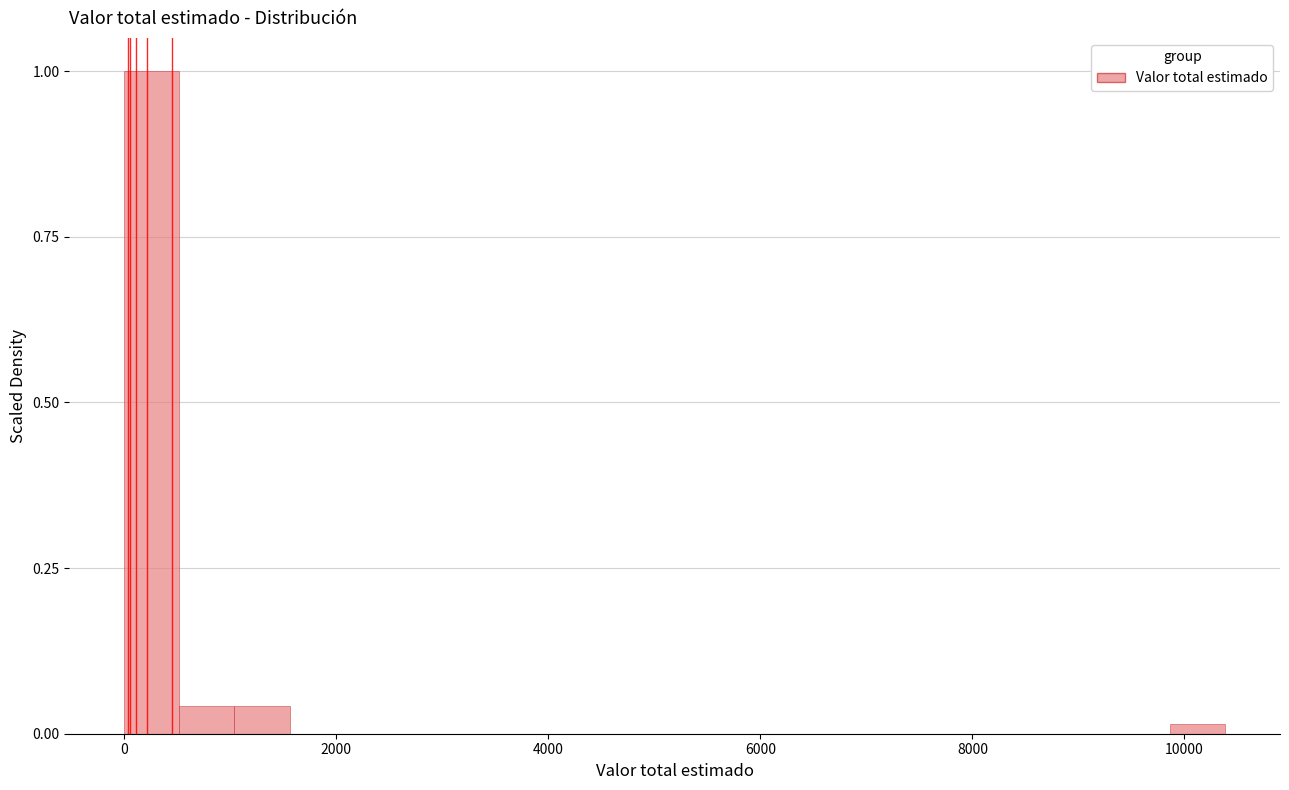

Read against the x-axis, roughly where is the centre of the tallest bar?

200